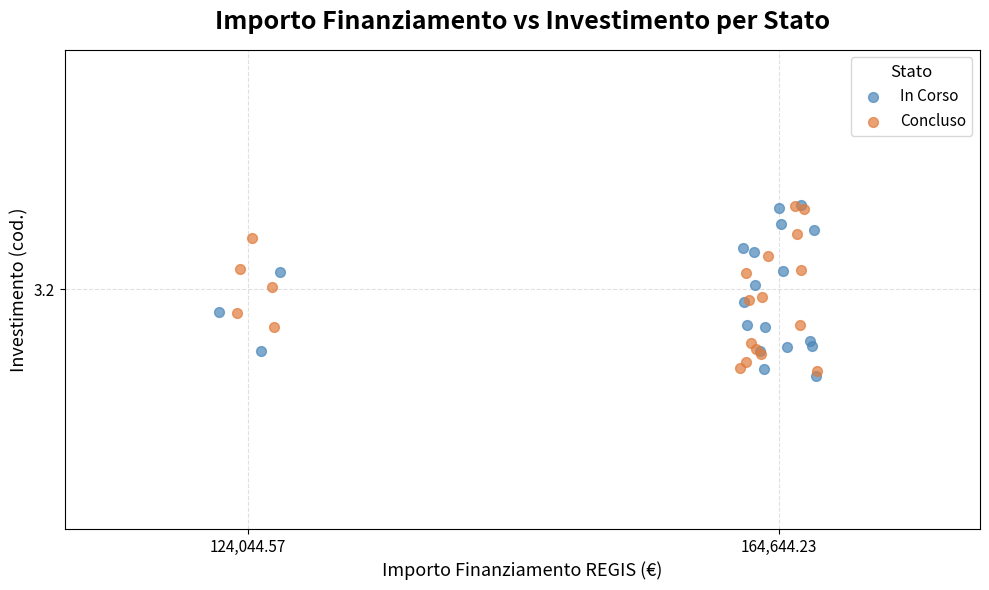

What are all the series names shown in the legend?

In Corso, Concluso